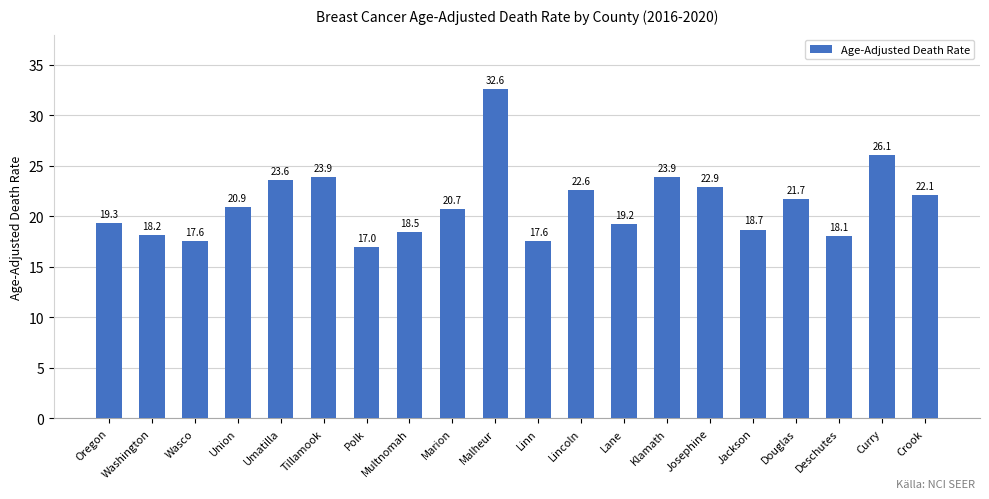

Which label corresponds to the largest value in the chart?

Malheur